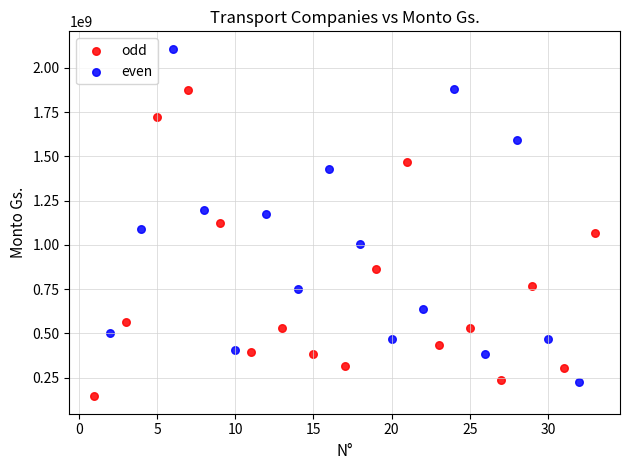

Which series reaches the maximum Y coordinate?

even